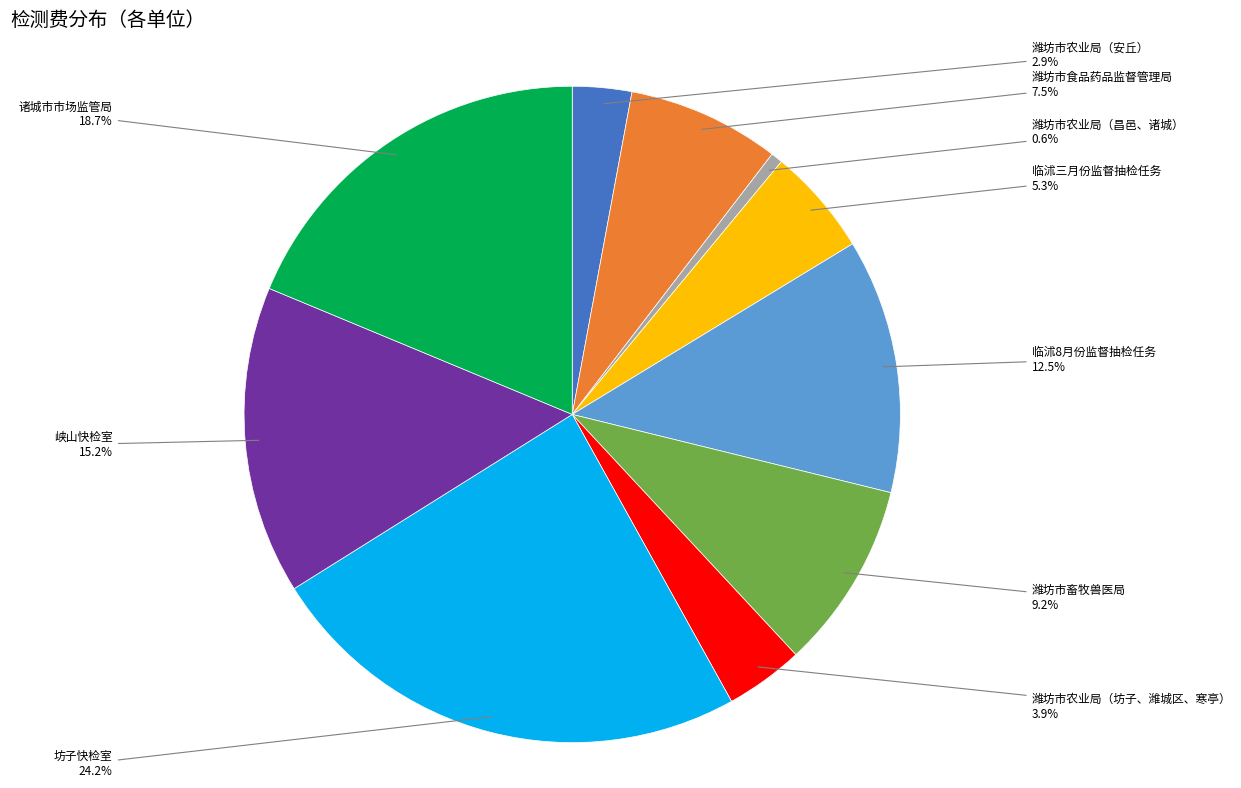

Is there any slice that represents more than half of the pie?

No